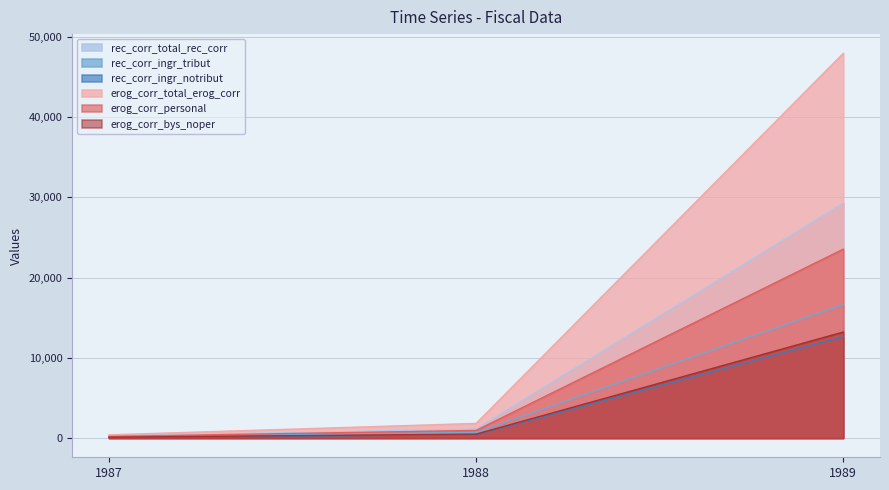

Where does the erog_corr_personal series first go above 946?

1988